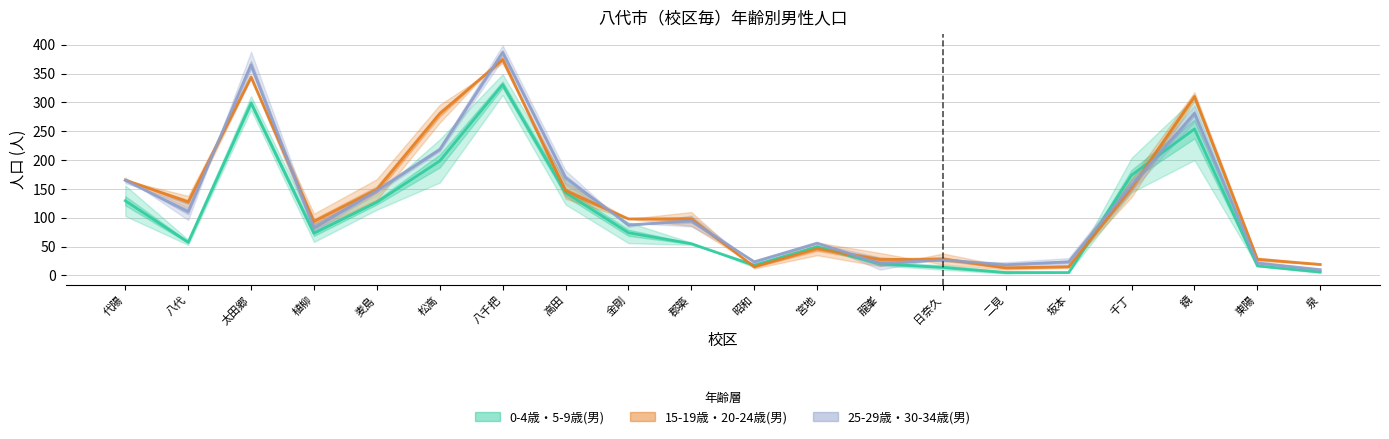

What is the label of the 19th point from the right?

八代